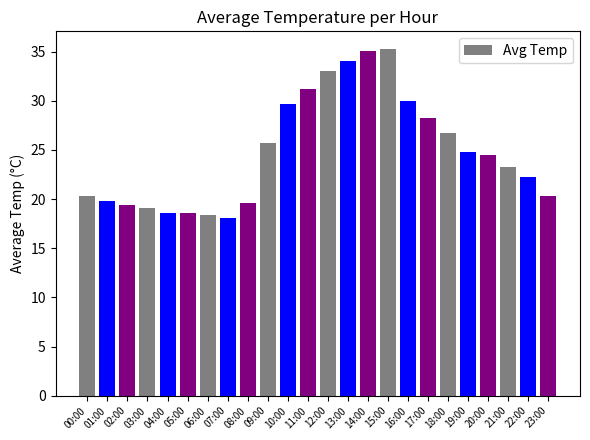

Read the value at 01:00.

19.9